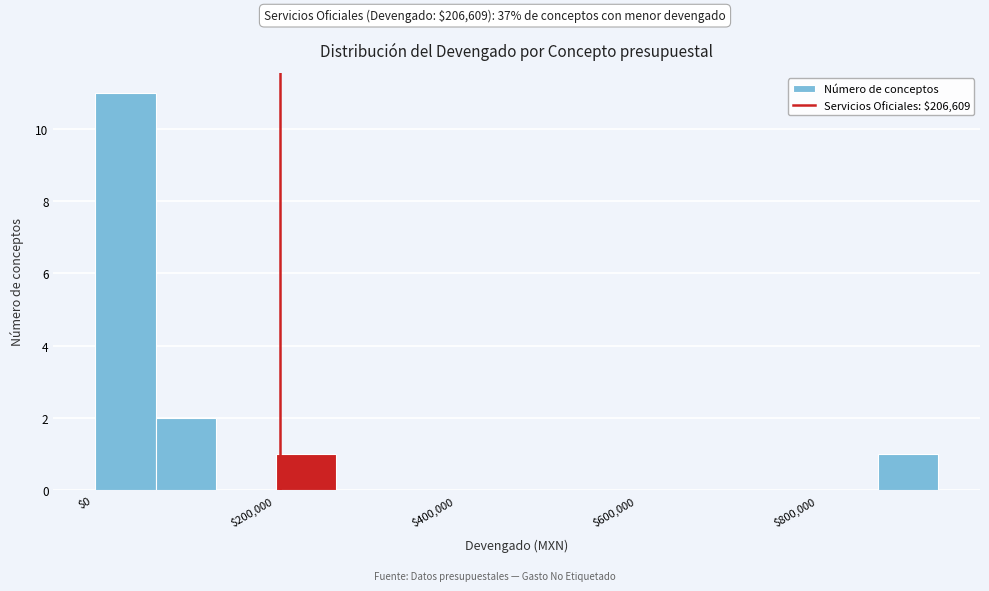

Around what value on the x-axis is the tallest bar? Give the approximate position of its centre, as read against the axis.

40000